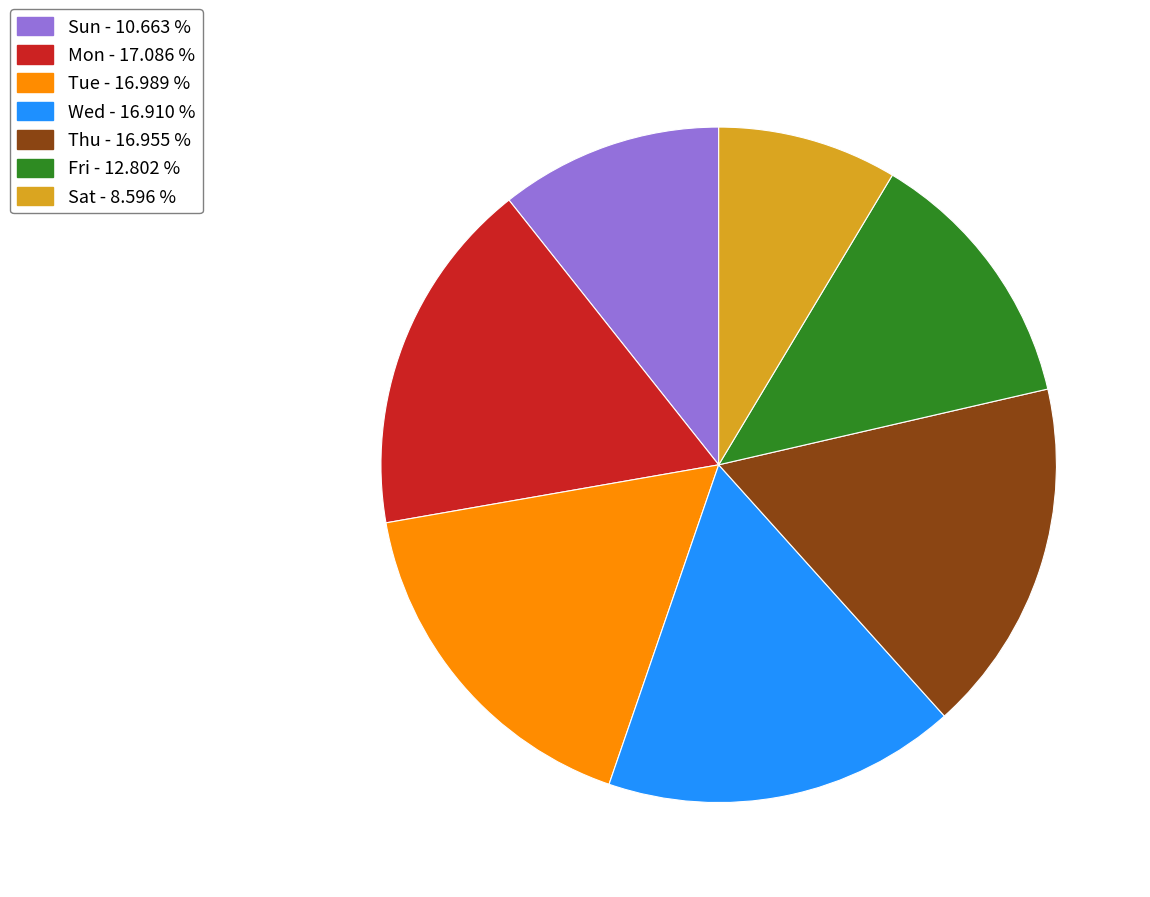

Is there a majority slice in this chart?

No